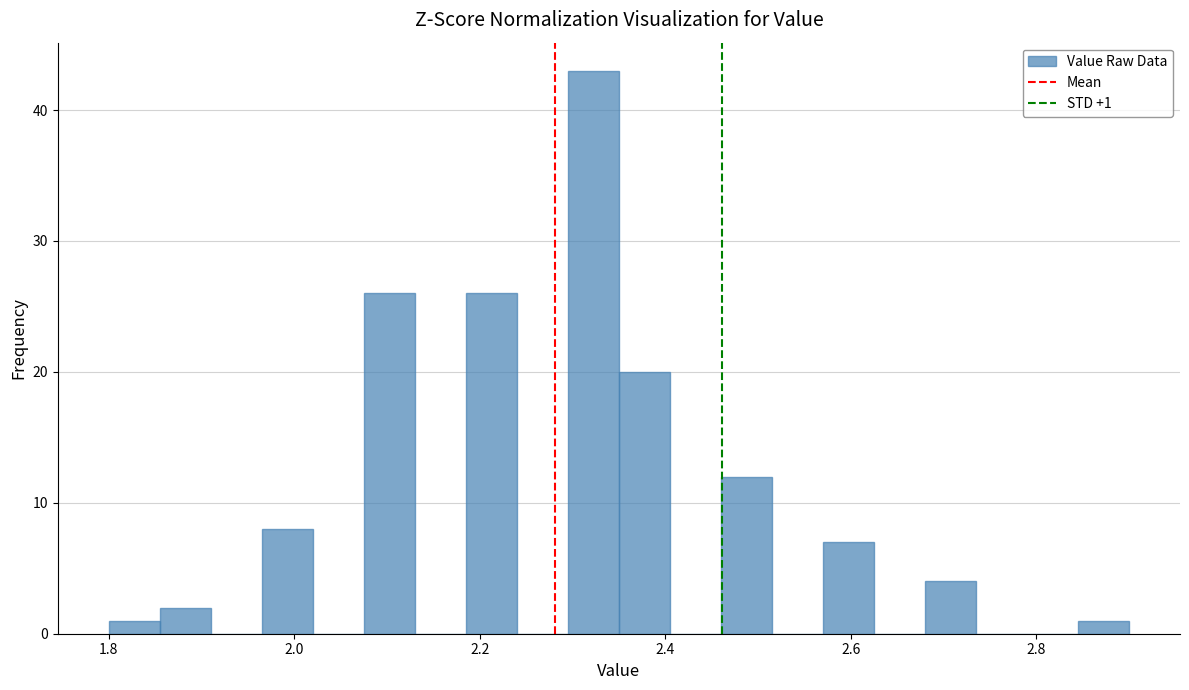

Read against the x-axis, roughly where is the centre of the tallest bar?

2.32